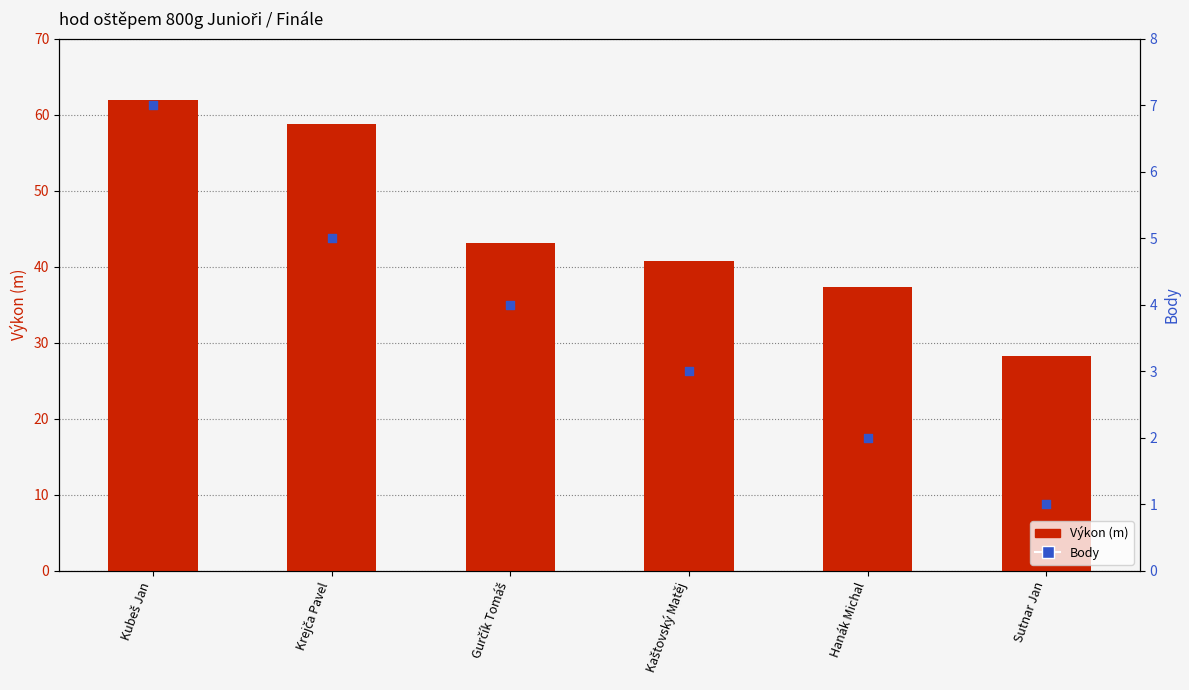

At which category is the sum across all series the highest?

Kubeš Jan